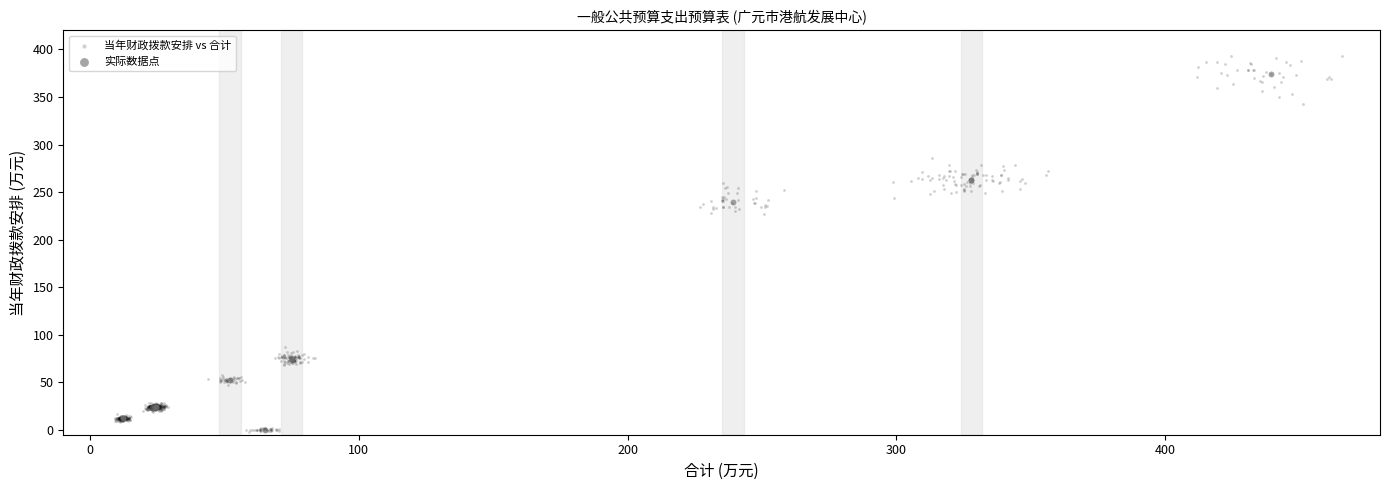

Which series has the widest spread of Y values?

当年财政拨款安排 vs 合计